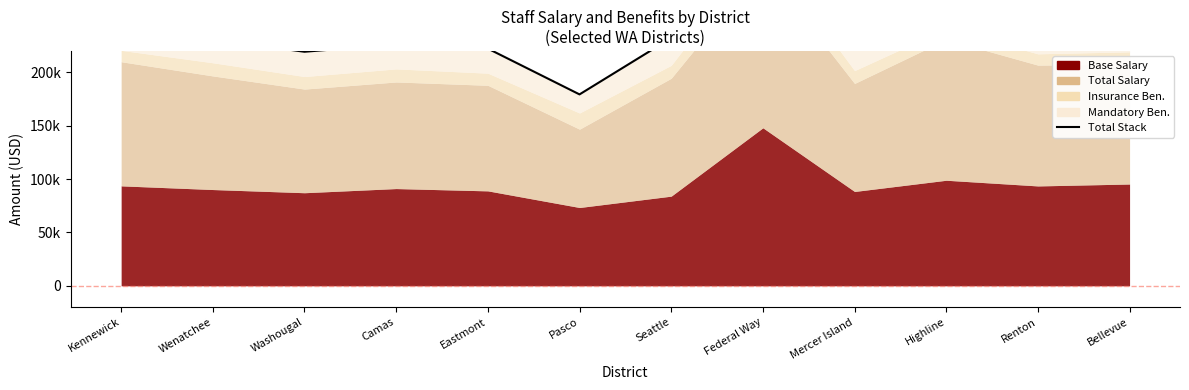

The value at Wenatchee is 230660. True or false?

True